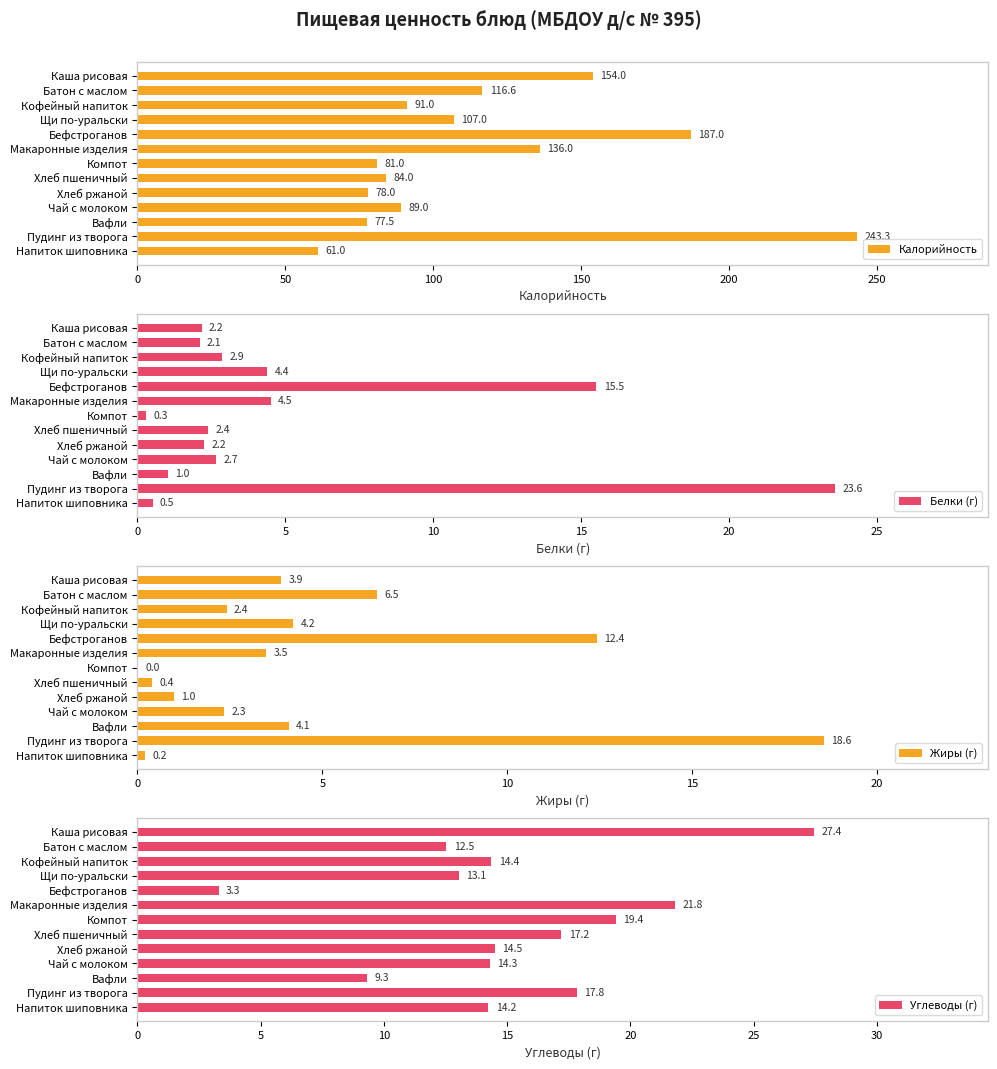

What is the sum of all Белки (г) values?

64.3